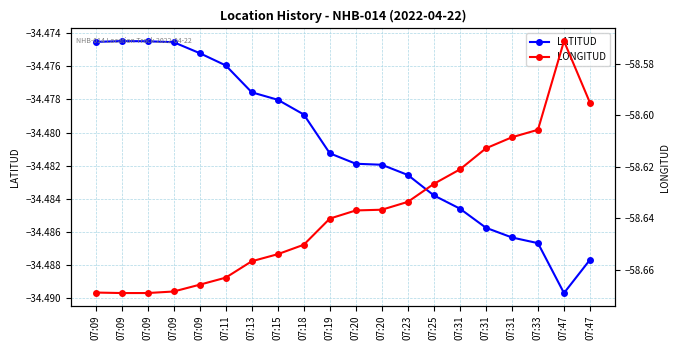

At which category does LATITUD reach its first local valley?

07:47